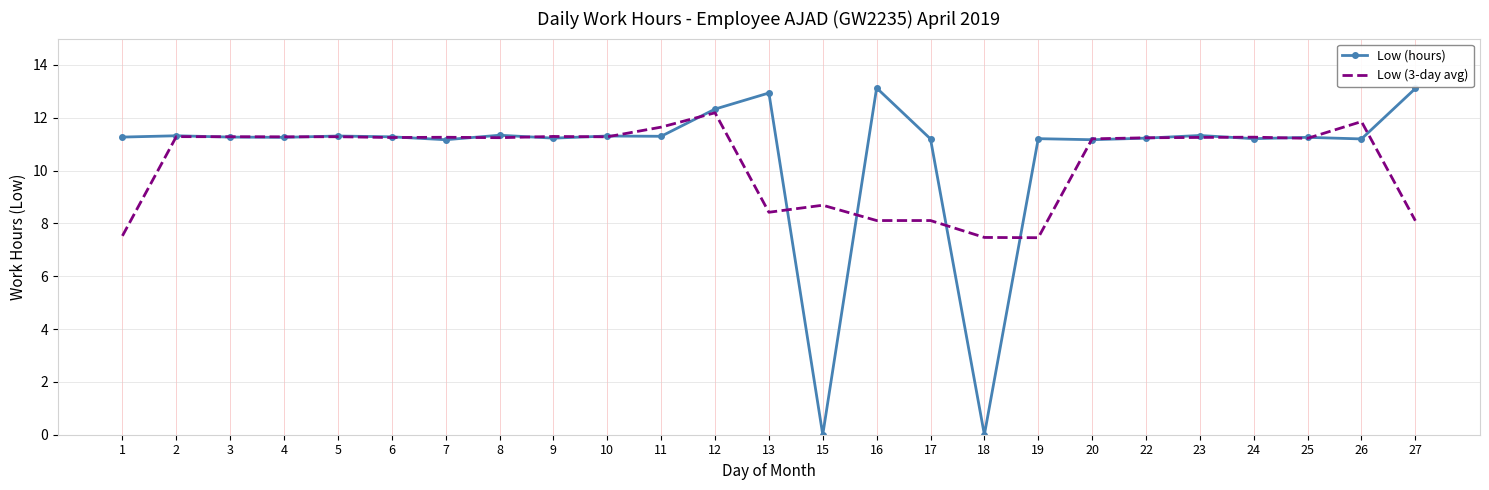

Rank the series by their maximum value, from lowest to highest.

Low (3-day avg), Low (hours)